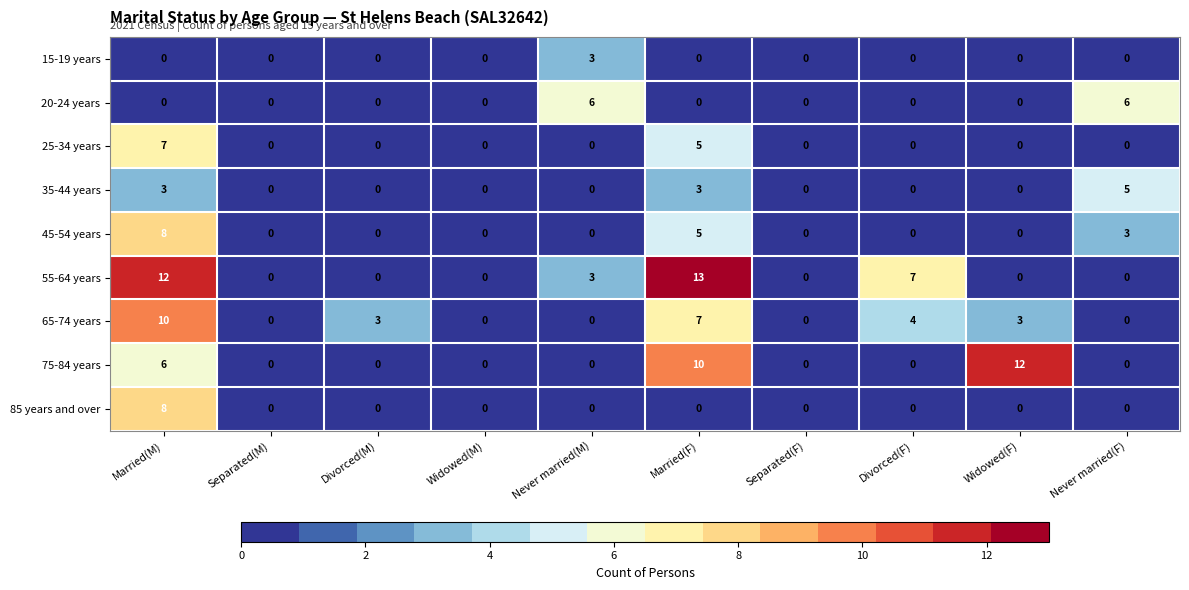

Which series has the widest spread of values?

55-64 years